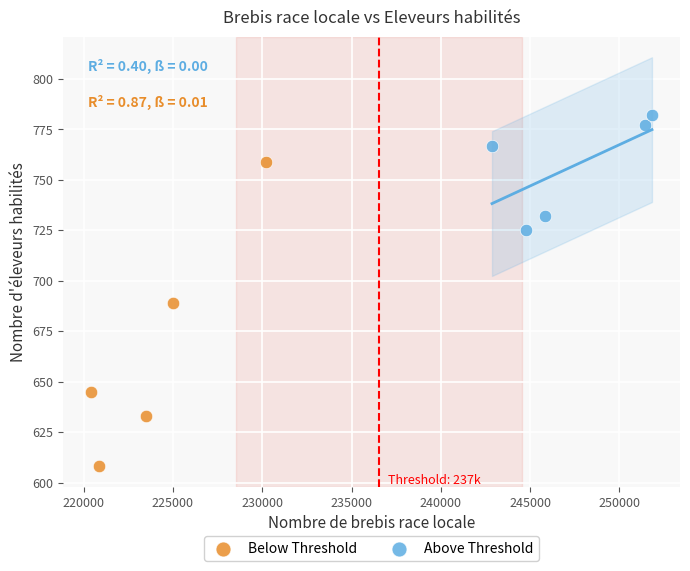

What are all the series names shown in the legend?

Below Threshold, Above Threshold